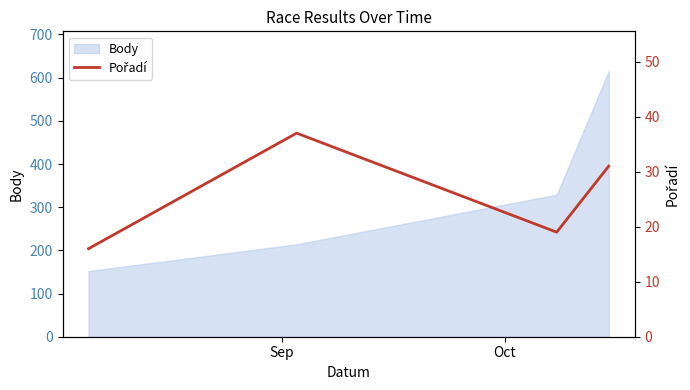

What is the highest value of the Body series?

615